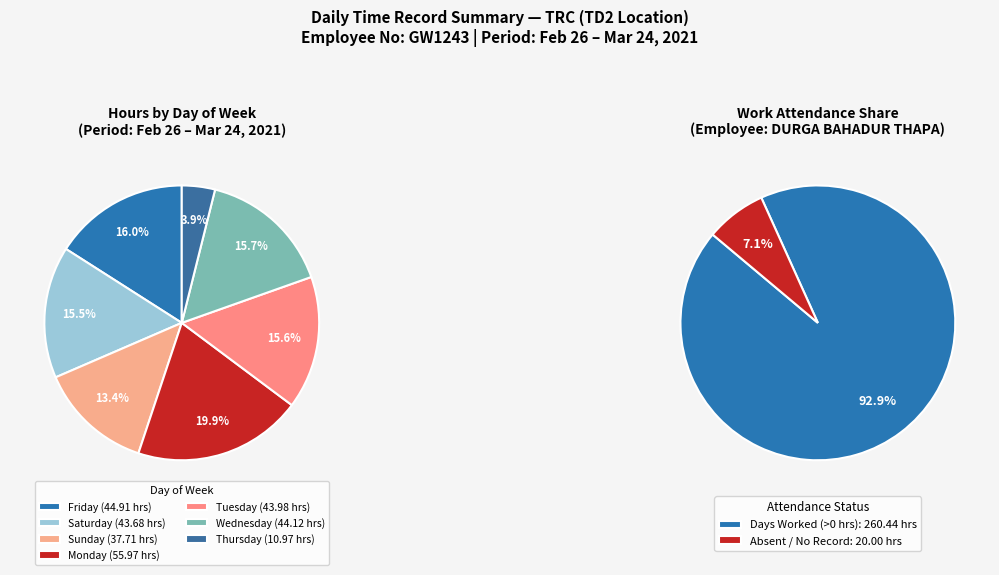

To the nearest percent, what percentage of the pie is 5?

4%